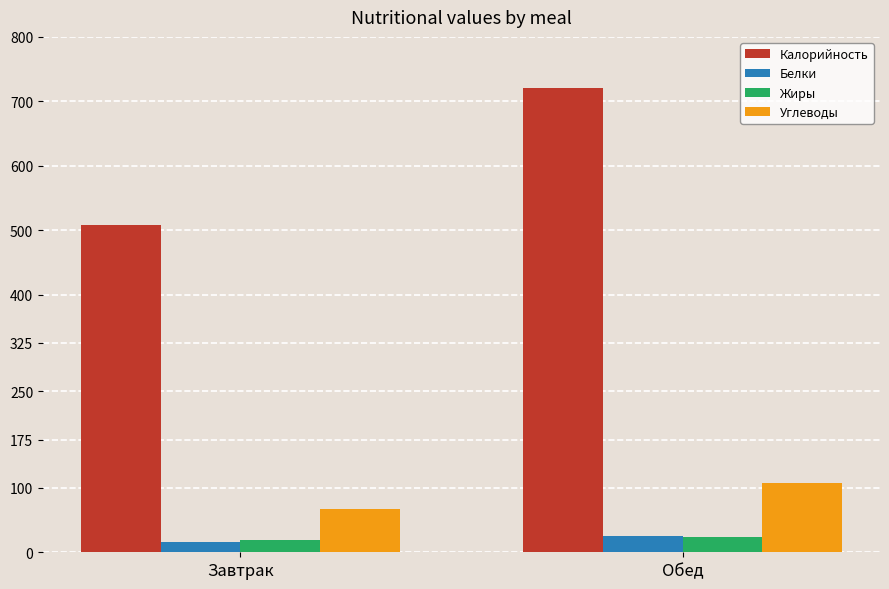

What is the label of the 2nd bar from the left?

Обед